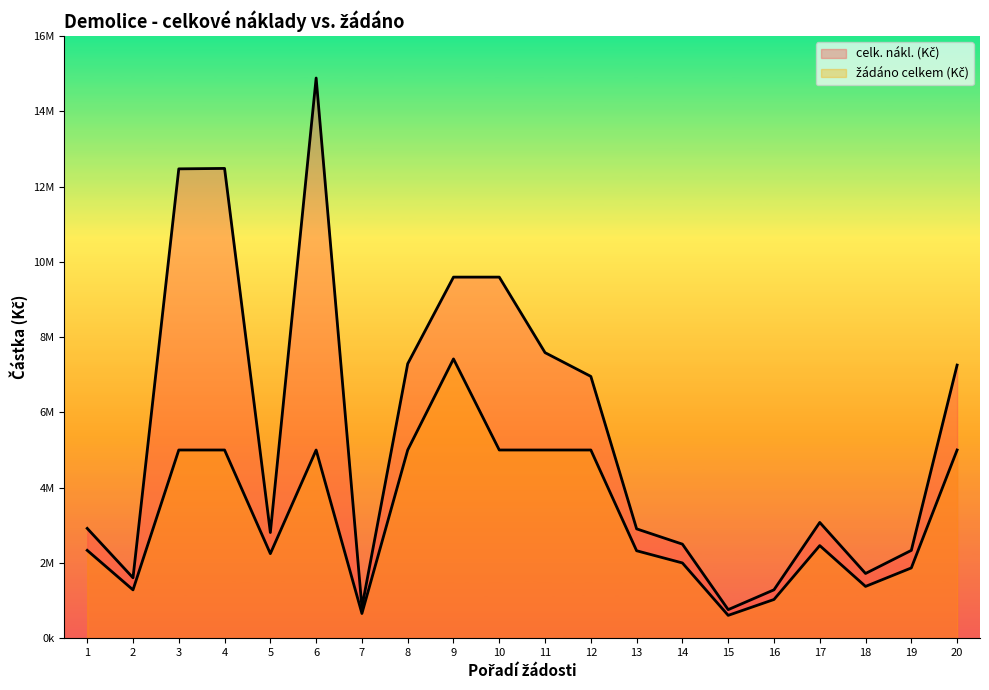

What is the sum of the žádáno celkem (Kč) values at 17 and 5?

4706175